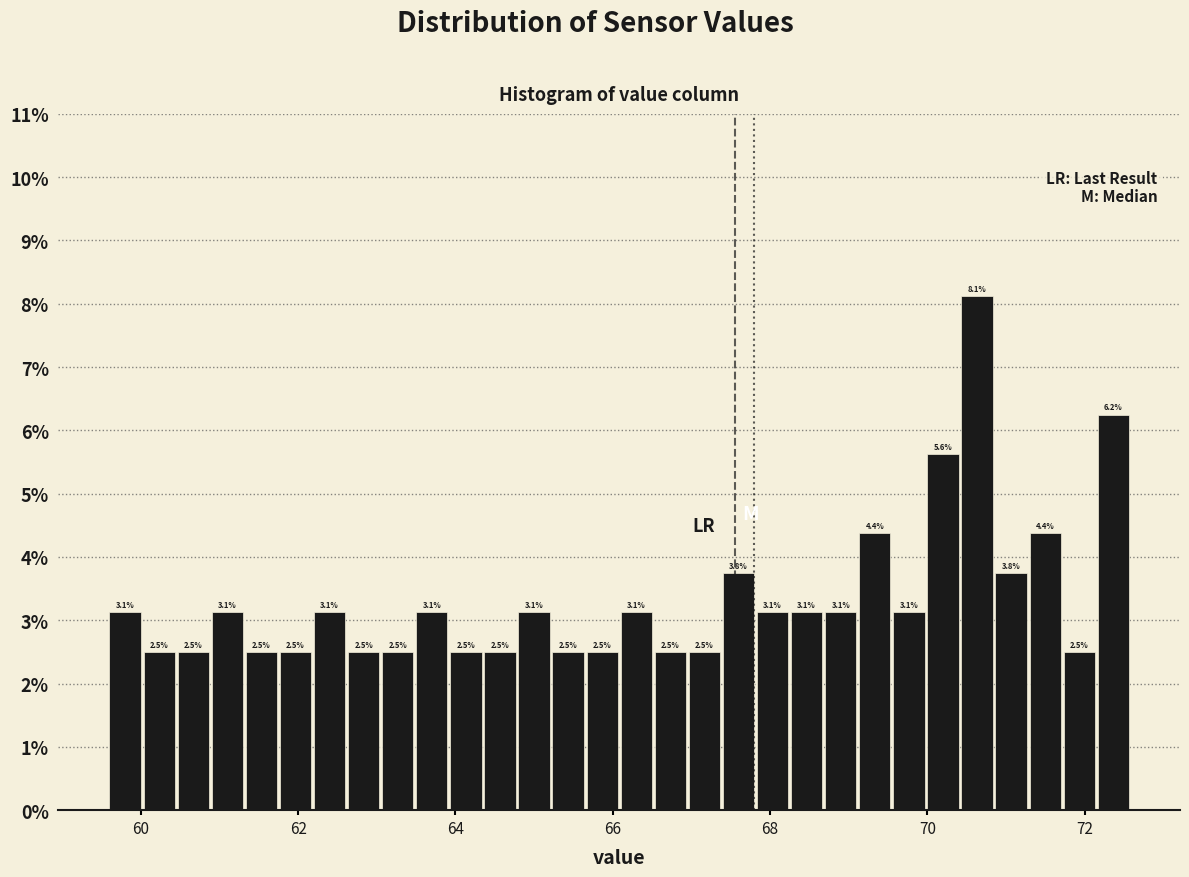

Read against the x-axis, roughly where is the centre of the tallest bar?

70.6